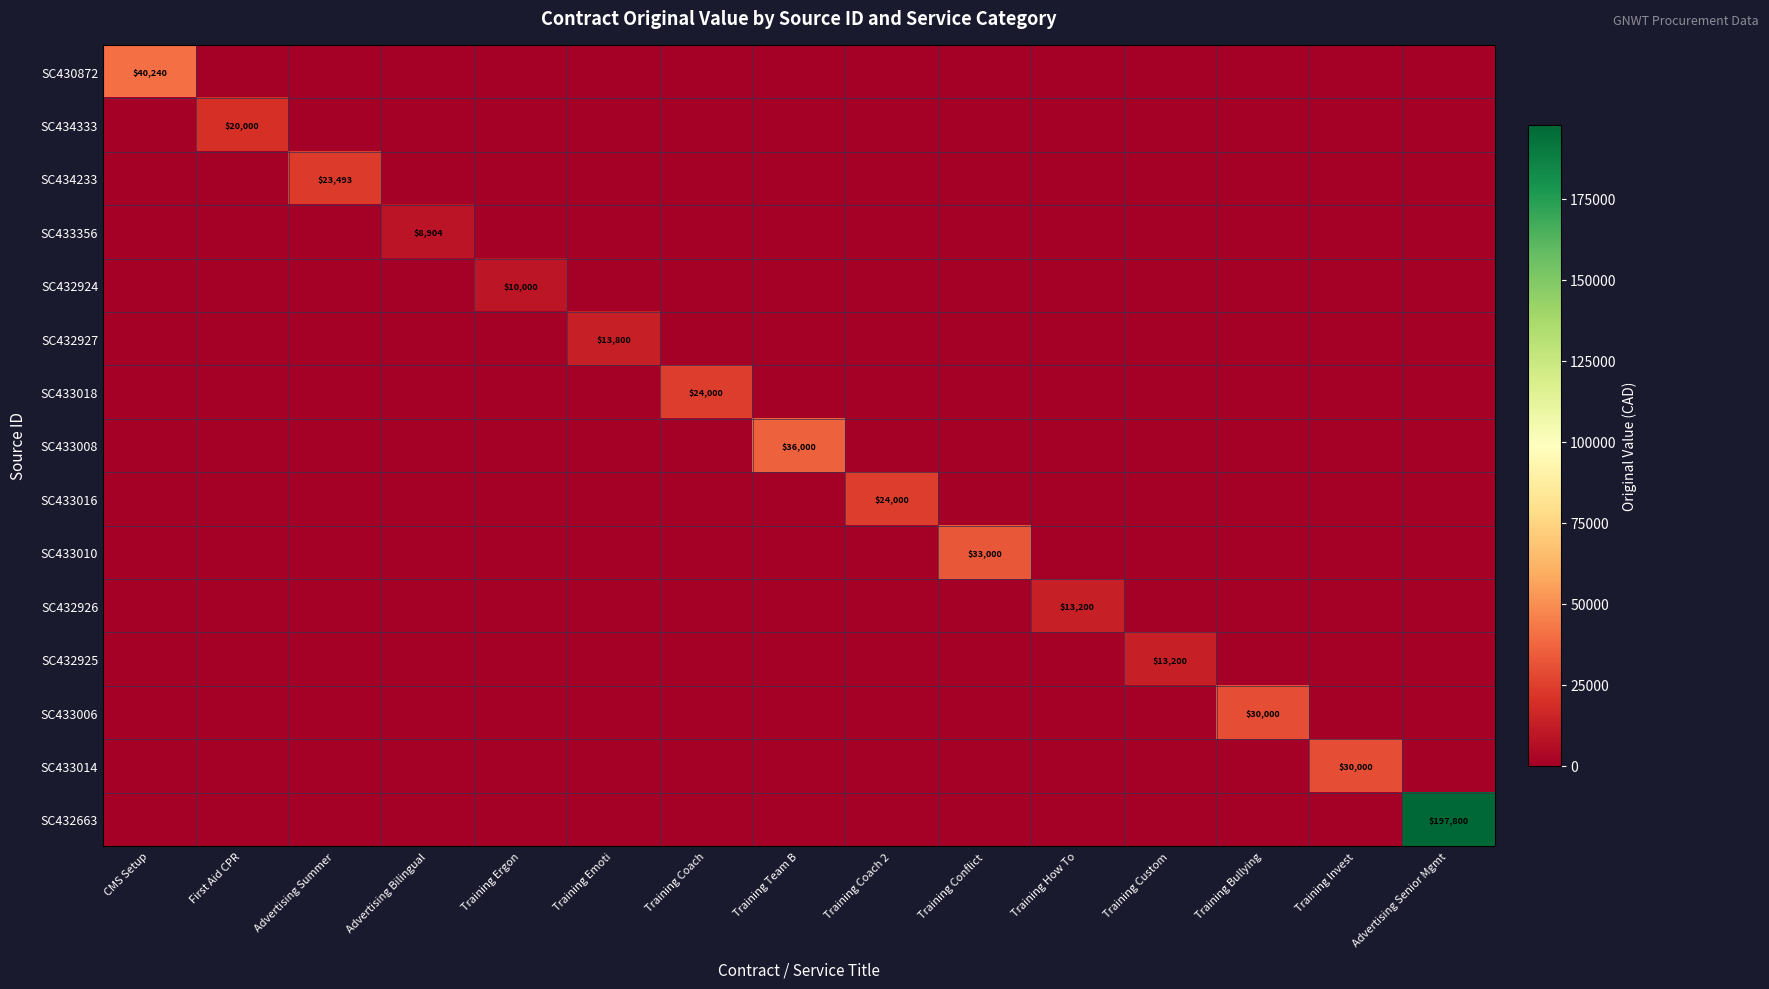

What is the difference between the highest and lowest values at Training Team B?

36000.0